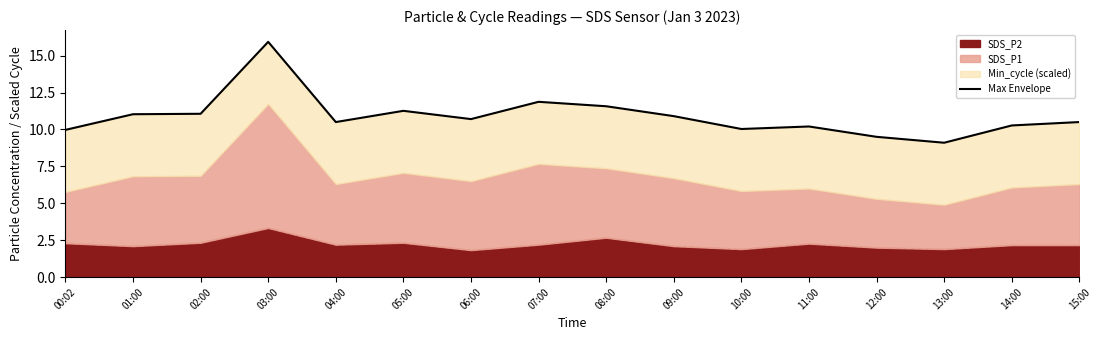

Approximately how many times larger is the value at 04:00 compared to 09:00?

1.0